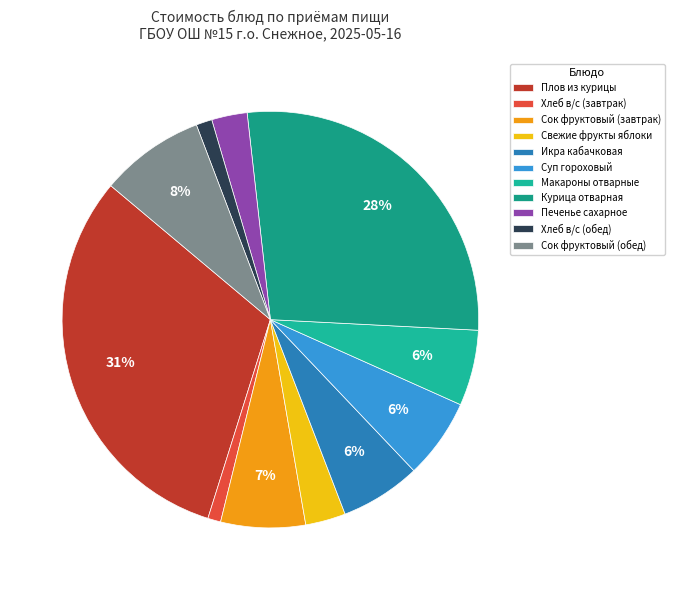

To the nearest percent, what portion does Икра кабачковая represent?

6%